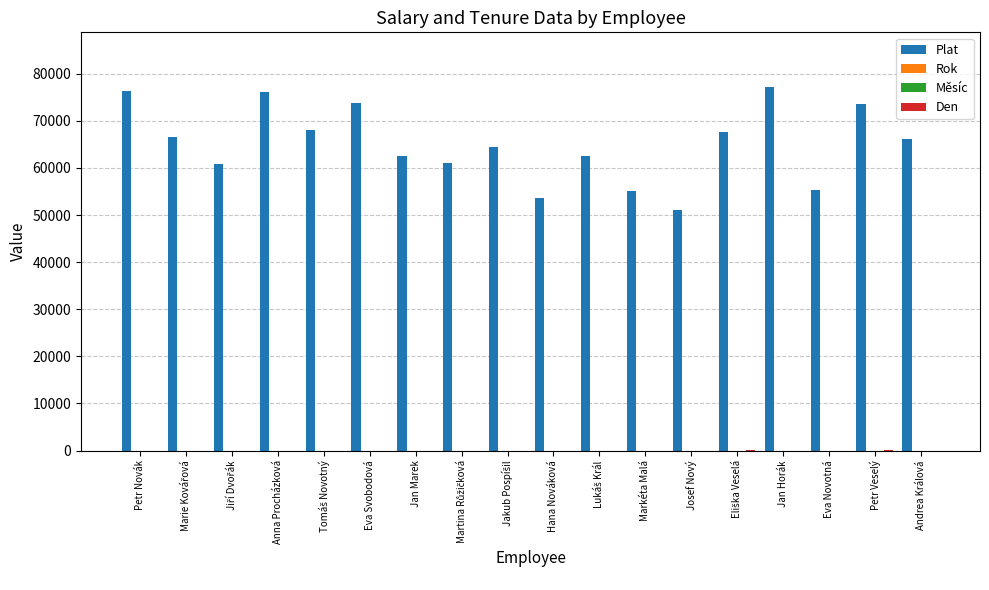

Which series has the largest total across all categories?

Plat